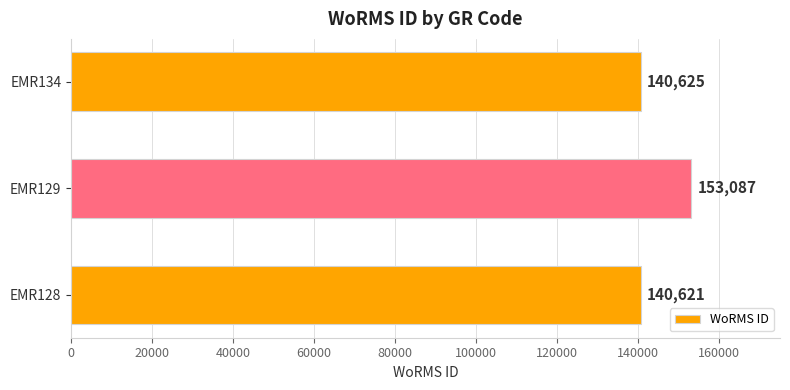

Reading bottom to top, what are all the values shown in this chart?

EMR128=140621	EMR129=153087	EMR134=140625